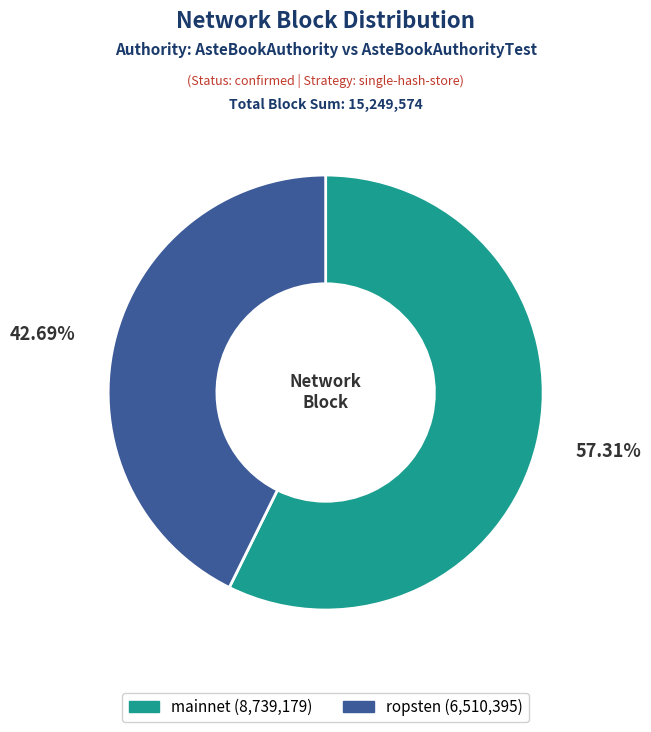

Is there a majority slice in this chart?

Yes